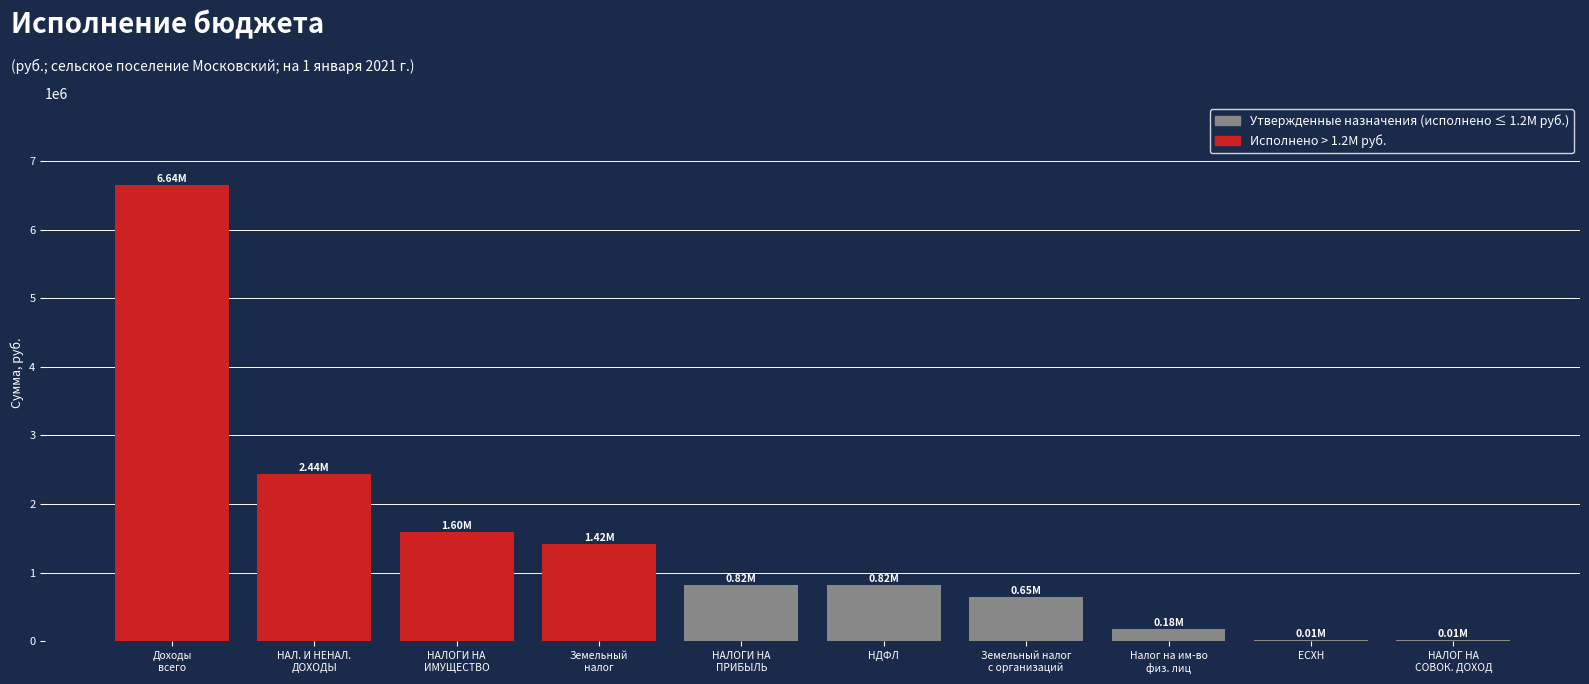

Which has a higher value, НАЛОГИ НА
ИМУЩЕСТВО or НДФЛ?

НАЛОГИ НА
ИМУЩЕСТВО